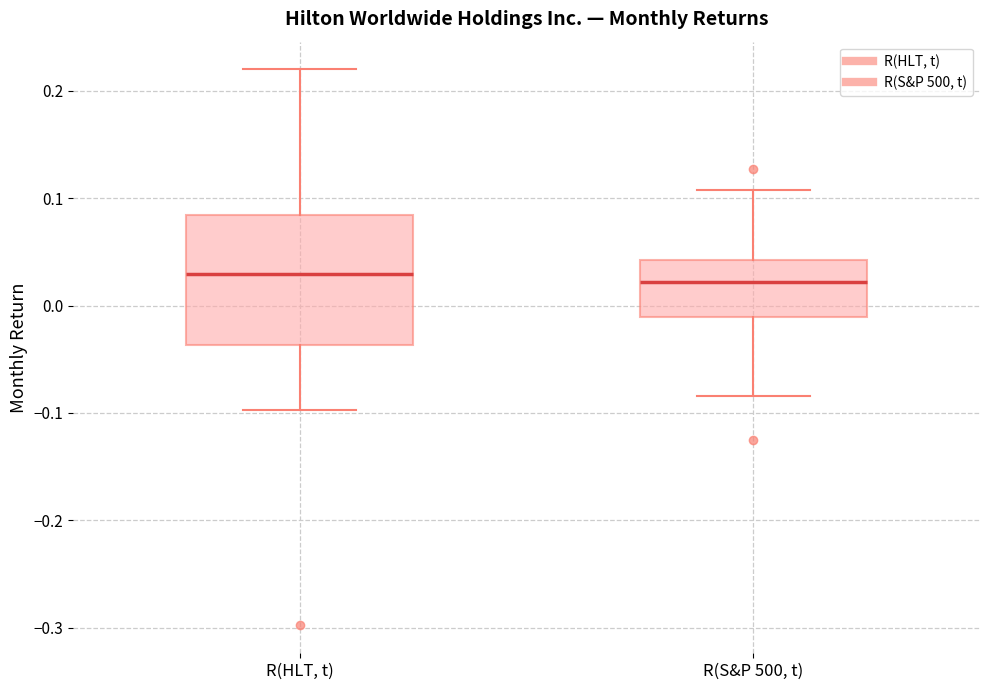

Comparing the boxes themselves (not the whiskers), which one is the tallest?

R(HLT, t)